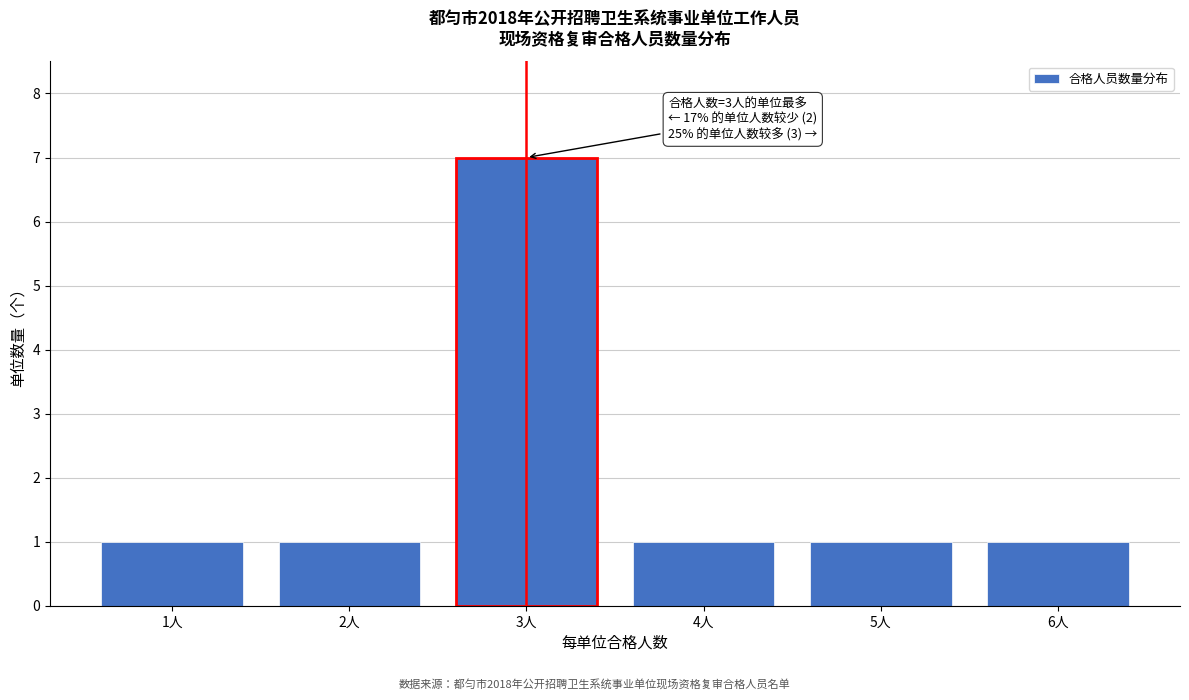

Reading right to left, list all the values displayed in this chart.

6人=1	5人=1	4人=1	3人=7	2人=1	1人=1